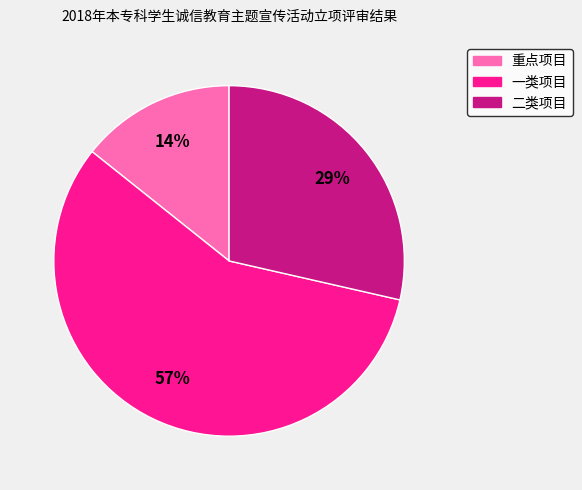

To the nearest percent, what is the difference between the largest and smallest slice percentages?

43%